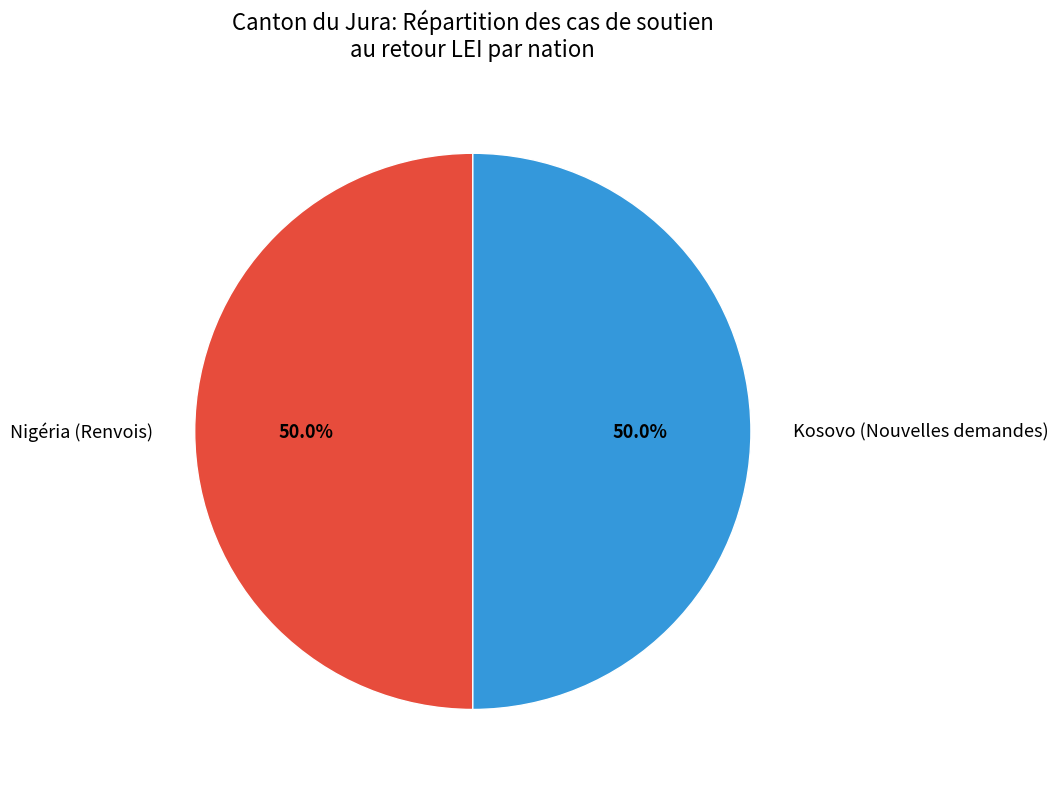

What is the ratio of the value at Nigéria (Renvois) to the value at Kosovo (Nouvelles demandes)?

1.0